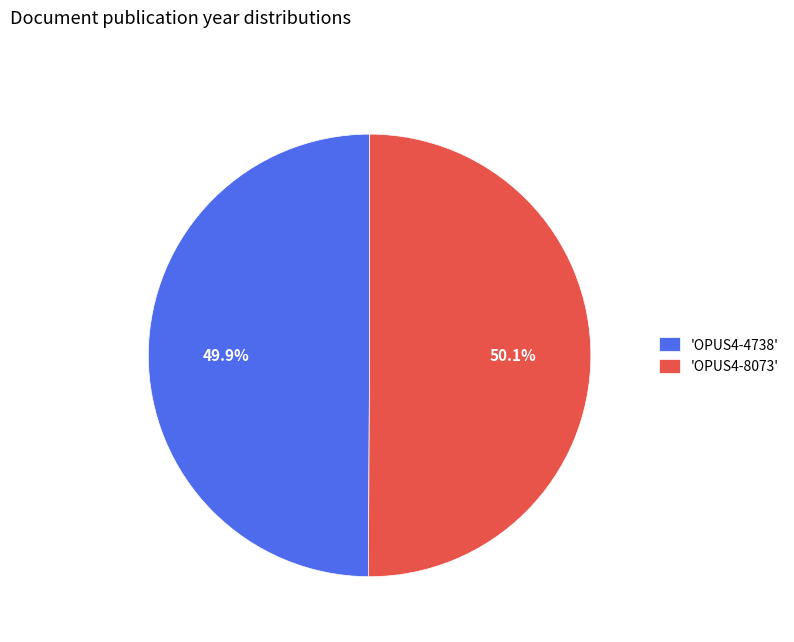

Count the number of slices in the pie.

2